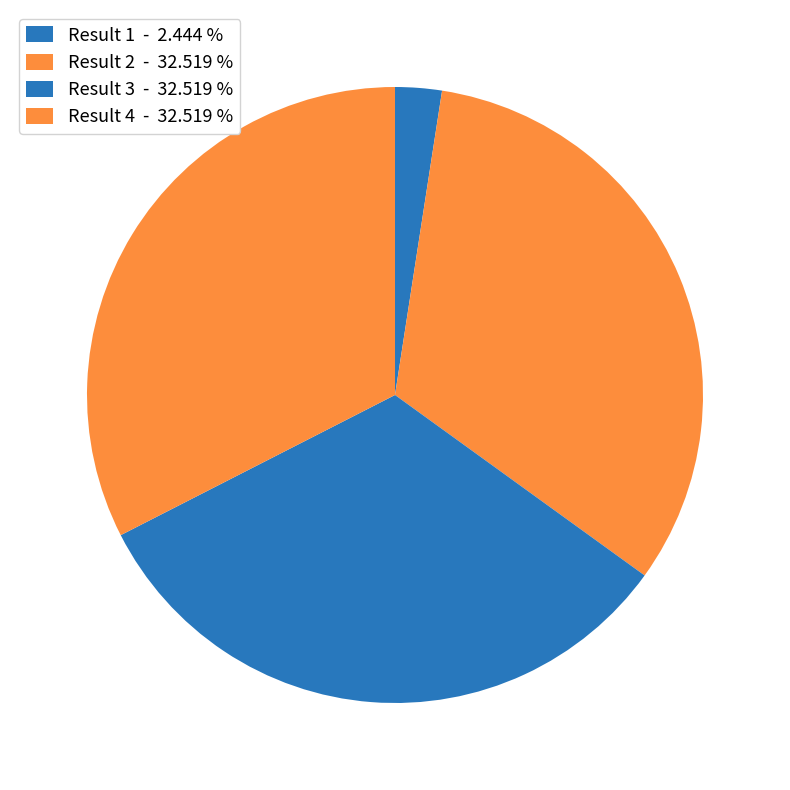

How many slices are in this pie chart?

4